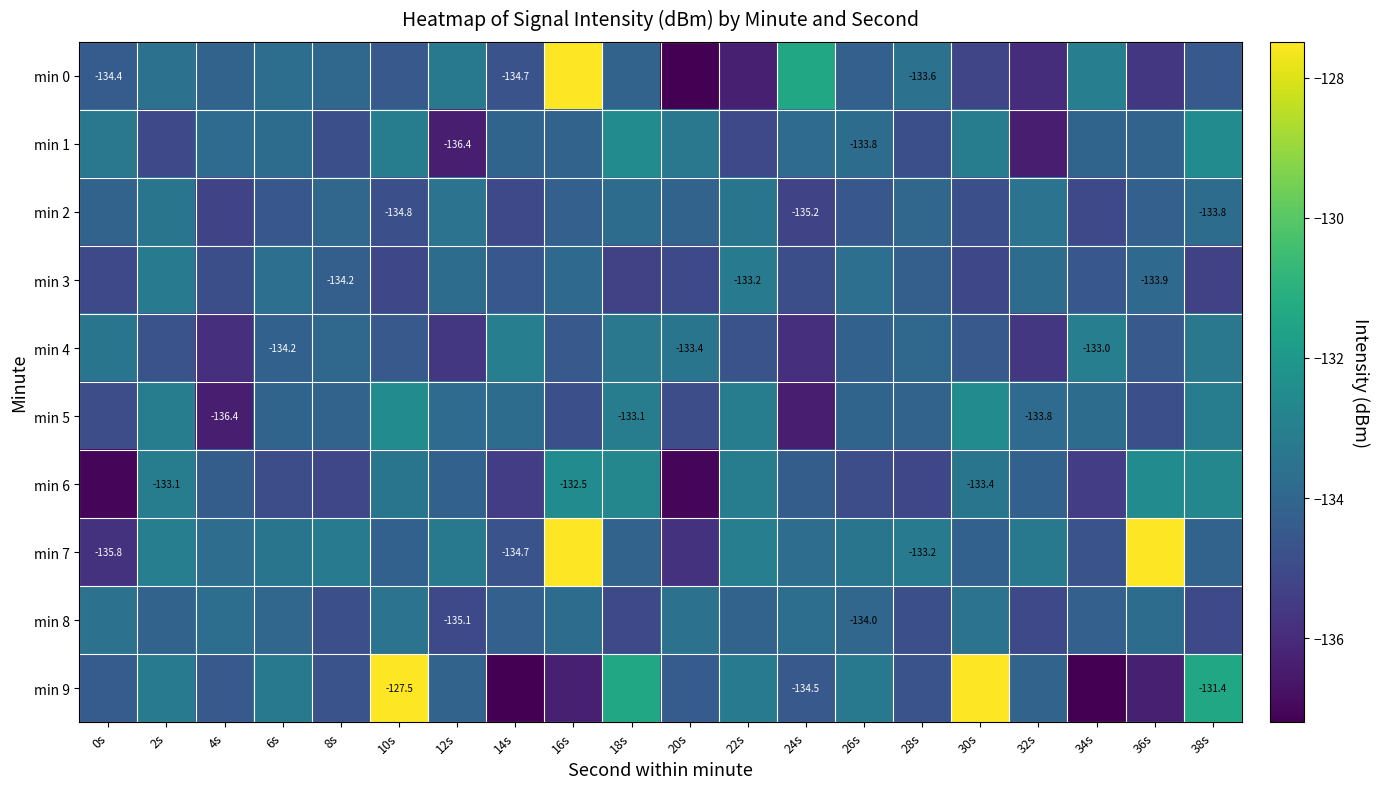

What is the maximum value shown in the chart?

-127.5